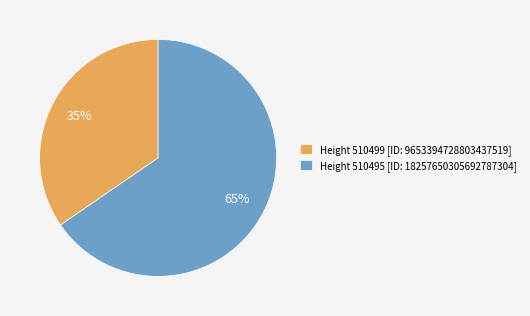

What is the ratio of the value at Height 510499 [ID: 9653394728803437519] to the value at Height 510495 [ID: 18257650305692787304]?

0.5